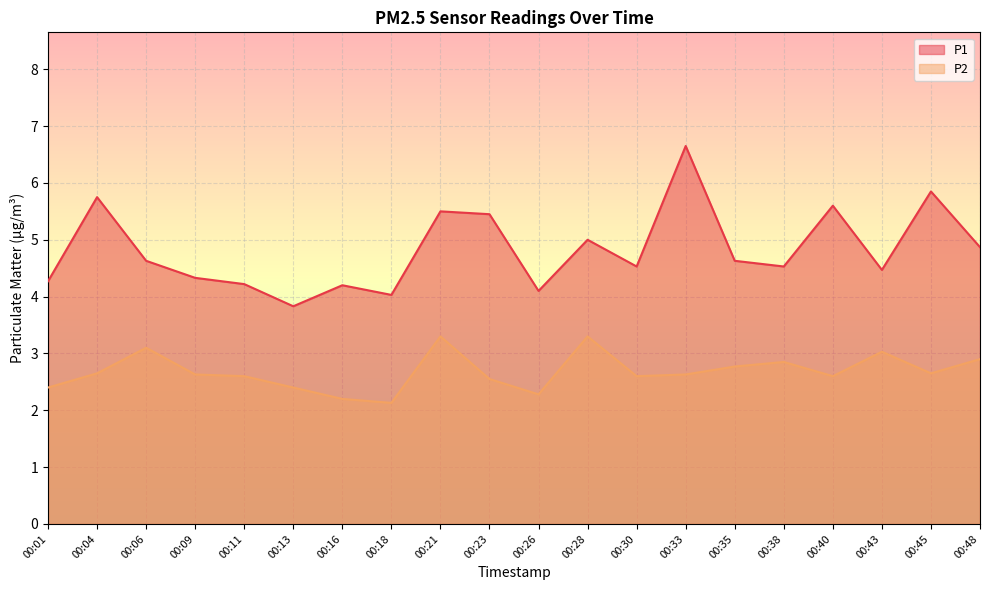

What is the lowest value of the P2 series?

2.1